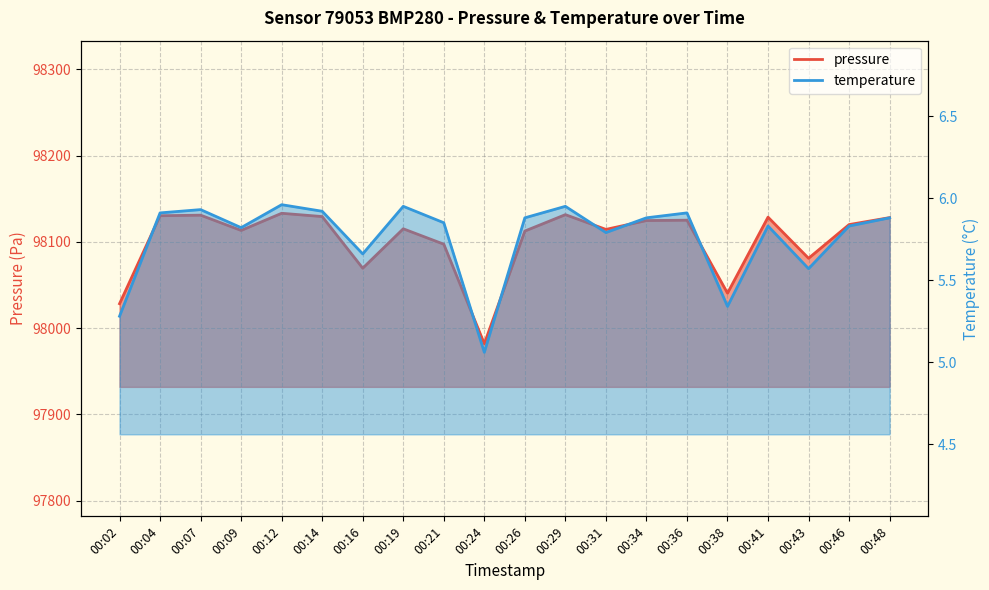

Which has a higher value, 00:36 or 00:34?

00:36